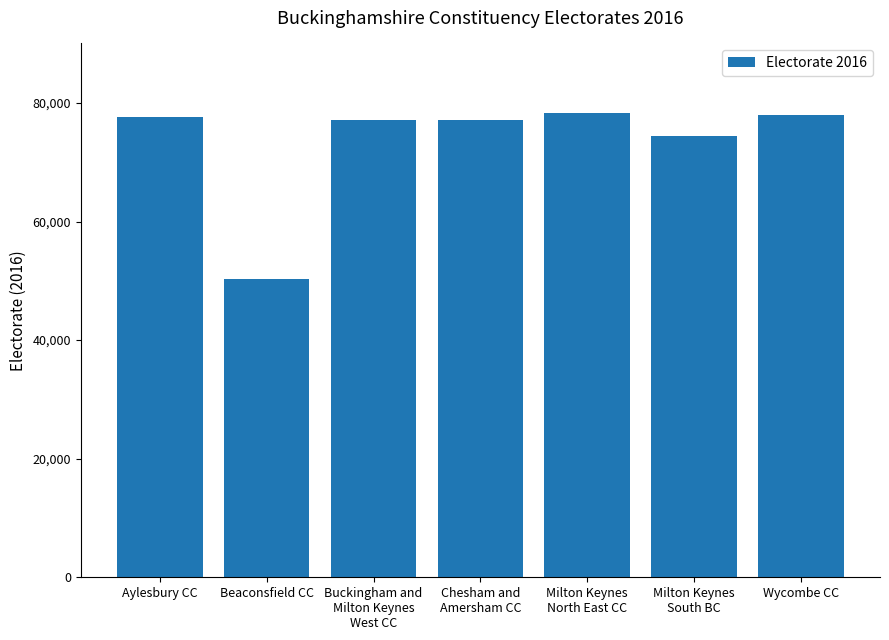

True or false: the data shows 24028 at Beaconsfield CC.

False